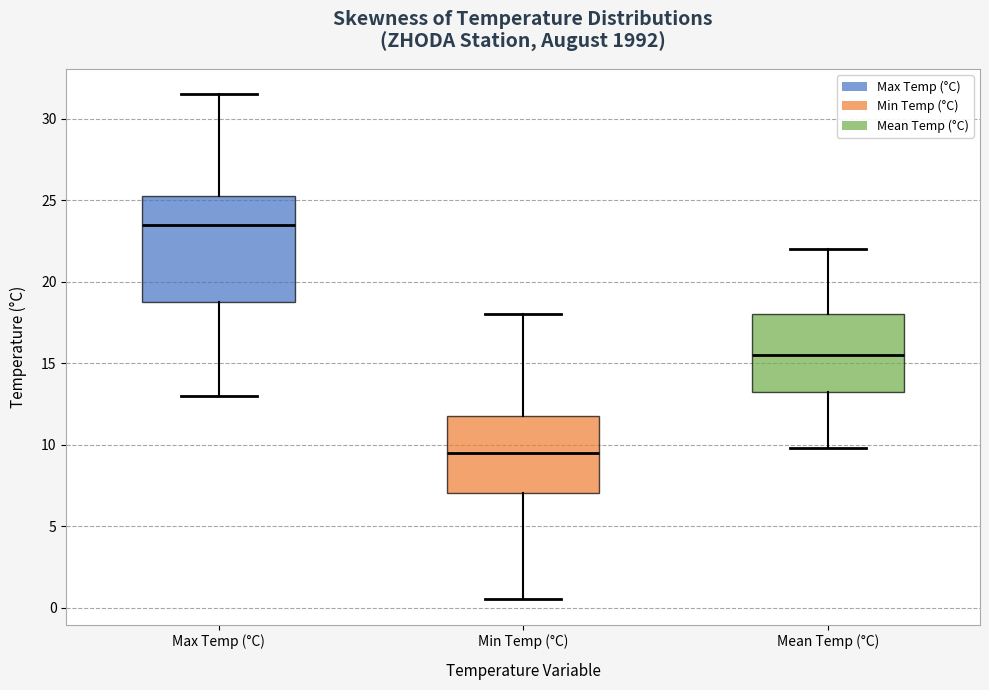

Which box's median line is the lowest?

Min Temp (°C)